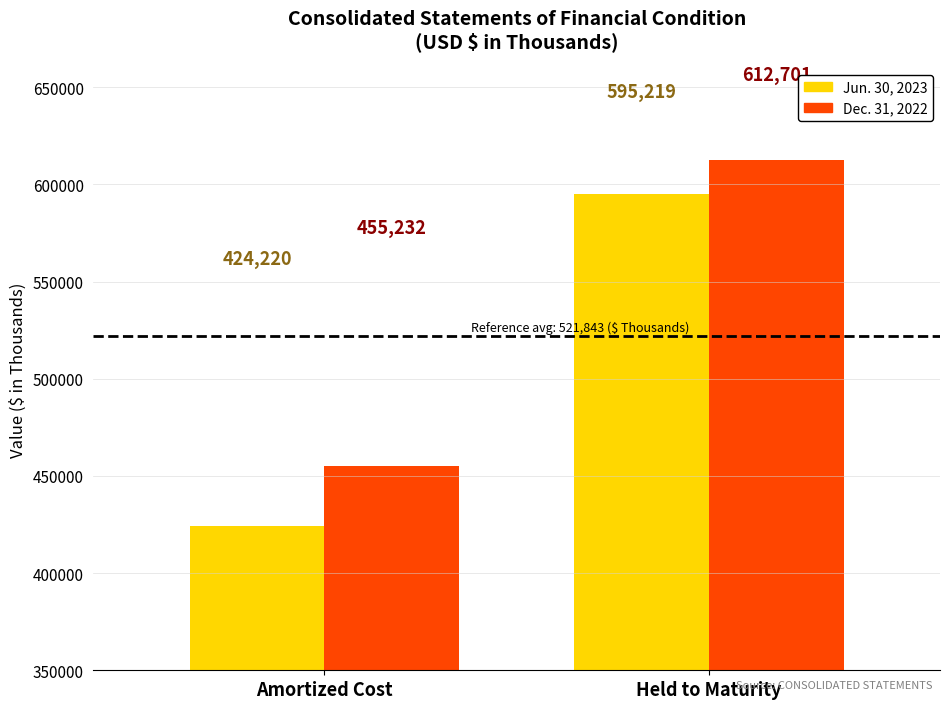

Which series has the largest total across all categories?

Dec. 31, 2022